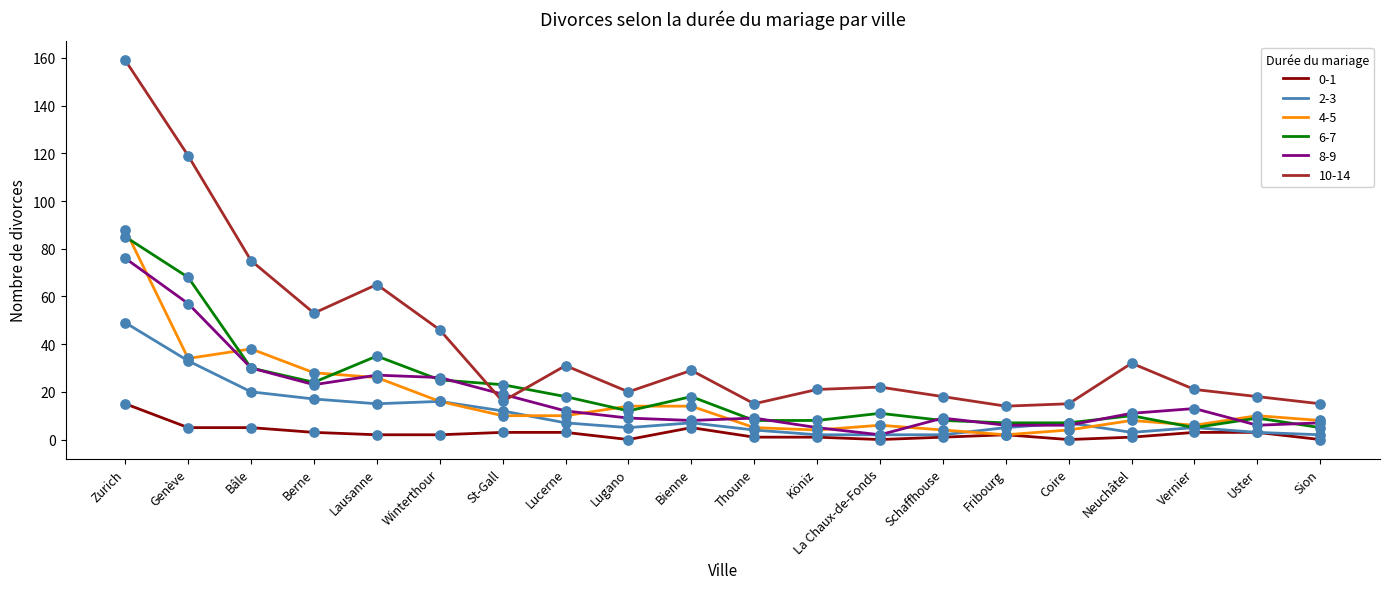

What are all the series names shown in the legend?

0-1, 2-3, 4-5, 6-7, 8-9, 10-14